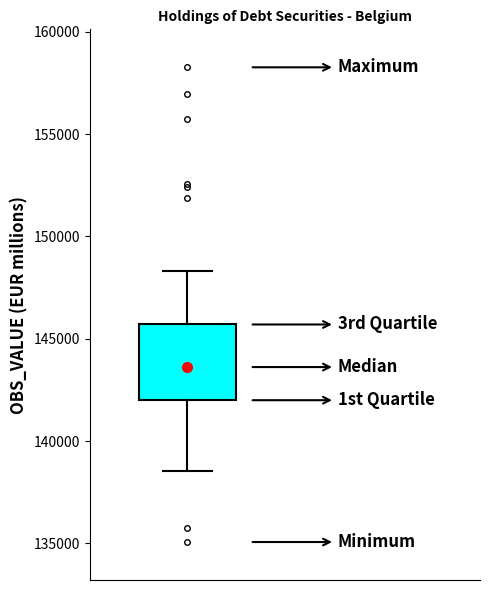

Transcribe this box plot: give where the median line is, the range the box spans, and where the two whiskers end, as read against the y-axis. The values are not printed on the chart, so give them approximately, as read against the axis.

median 143500, box 142000 to 145500, whiskers 138500 to 148500